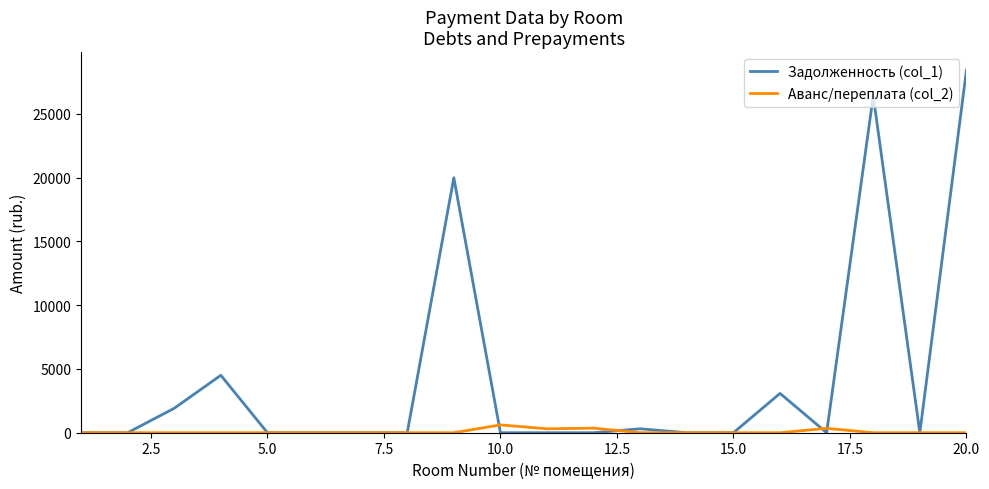

Which series has the largest range (max minus min)?

Задолженность (col_1)